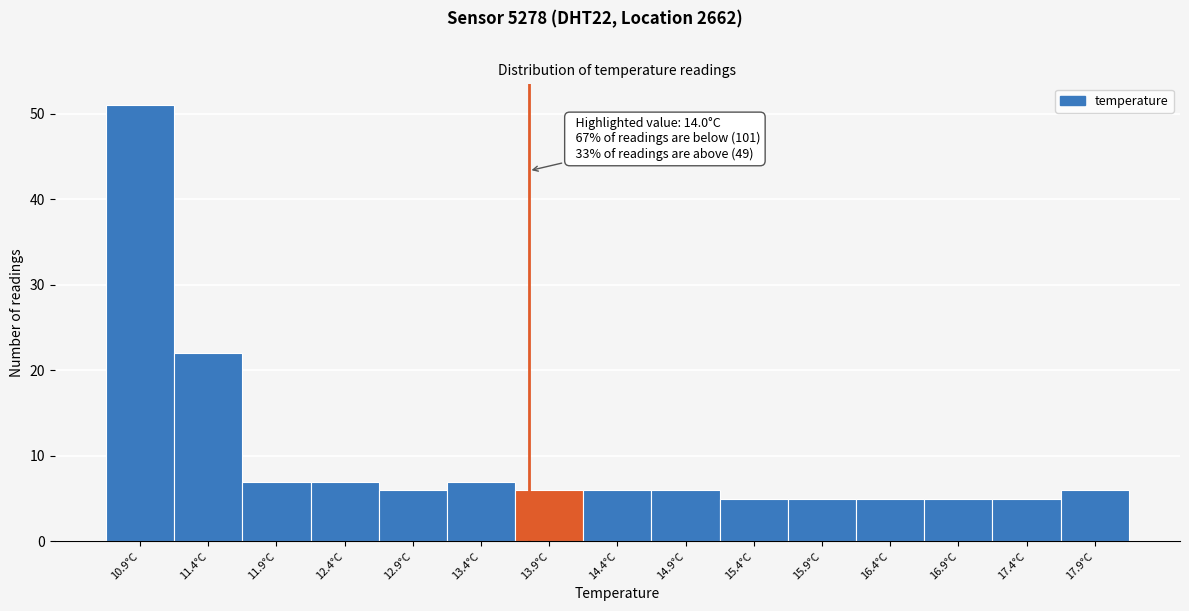

Reading left to right, transcribe all the data shown in this chart.

51	22	7	7	6	7	6	6	6	5	5	5	5	5	6